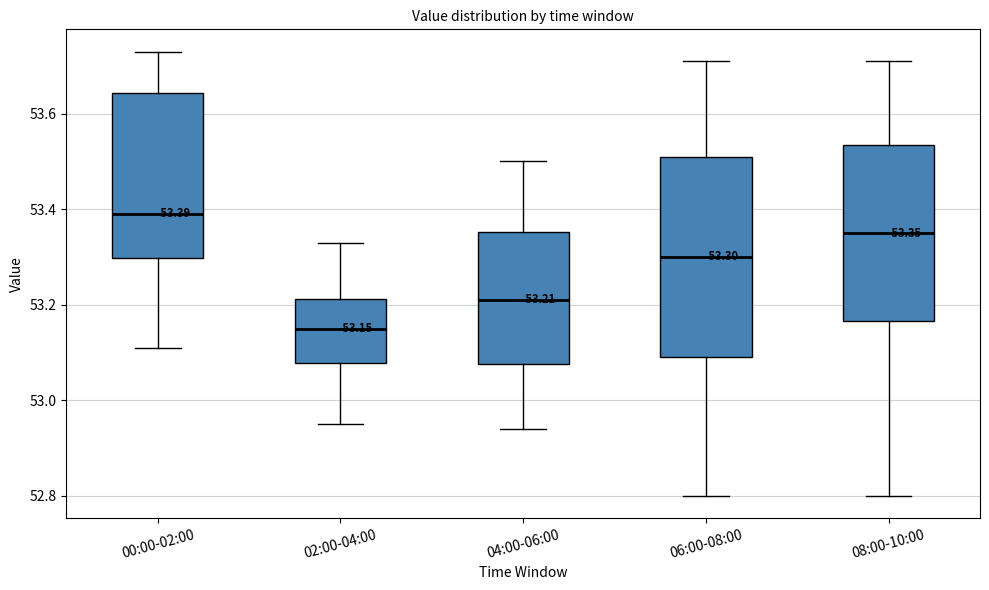

Which box's median line is the lowest?

02:00-04:00